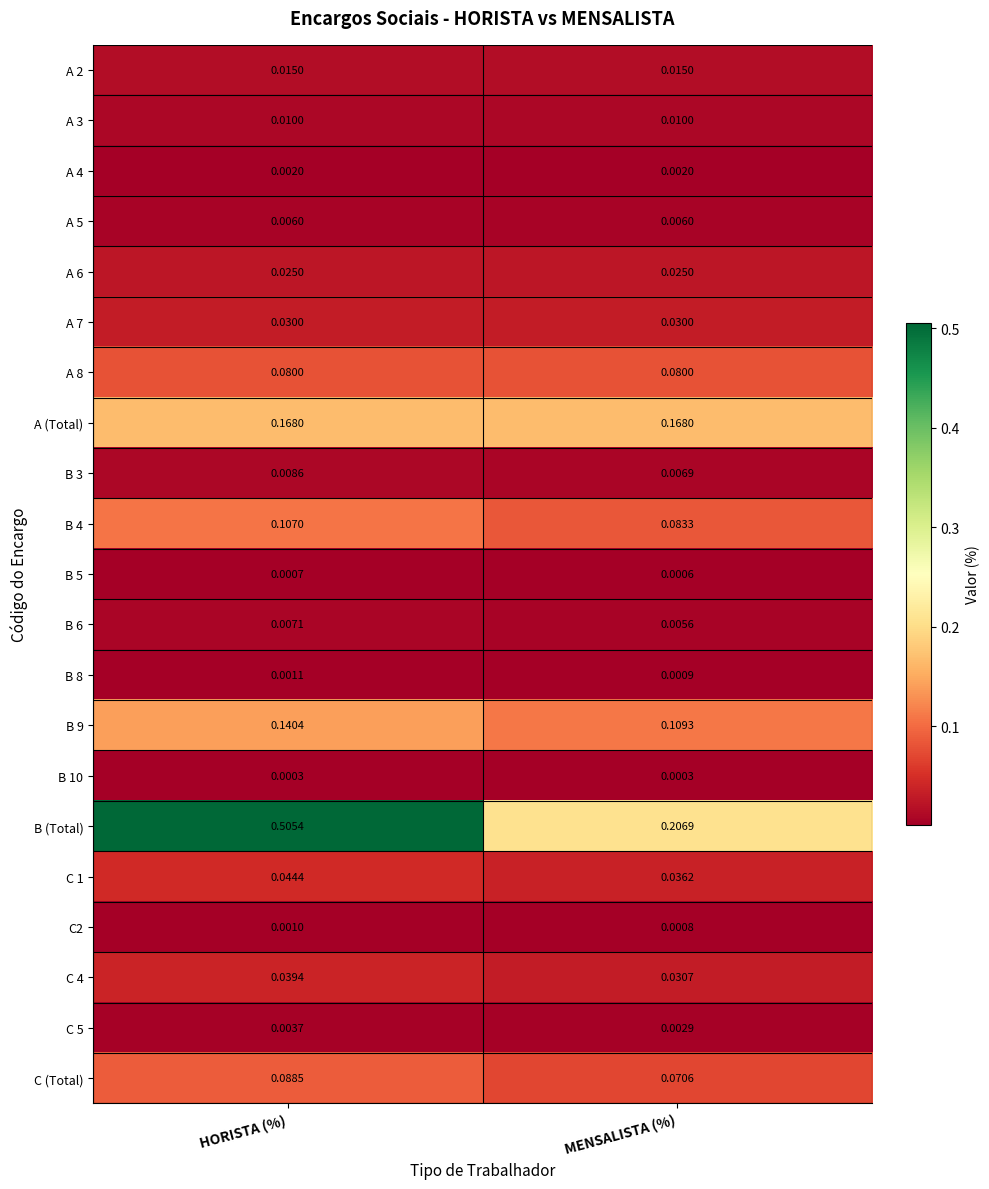

Rank the categories by C 1 value from highest to lowest.

HORISTA (%), MENSALISTA (%)